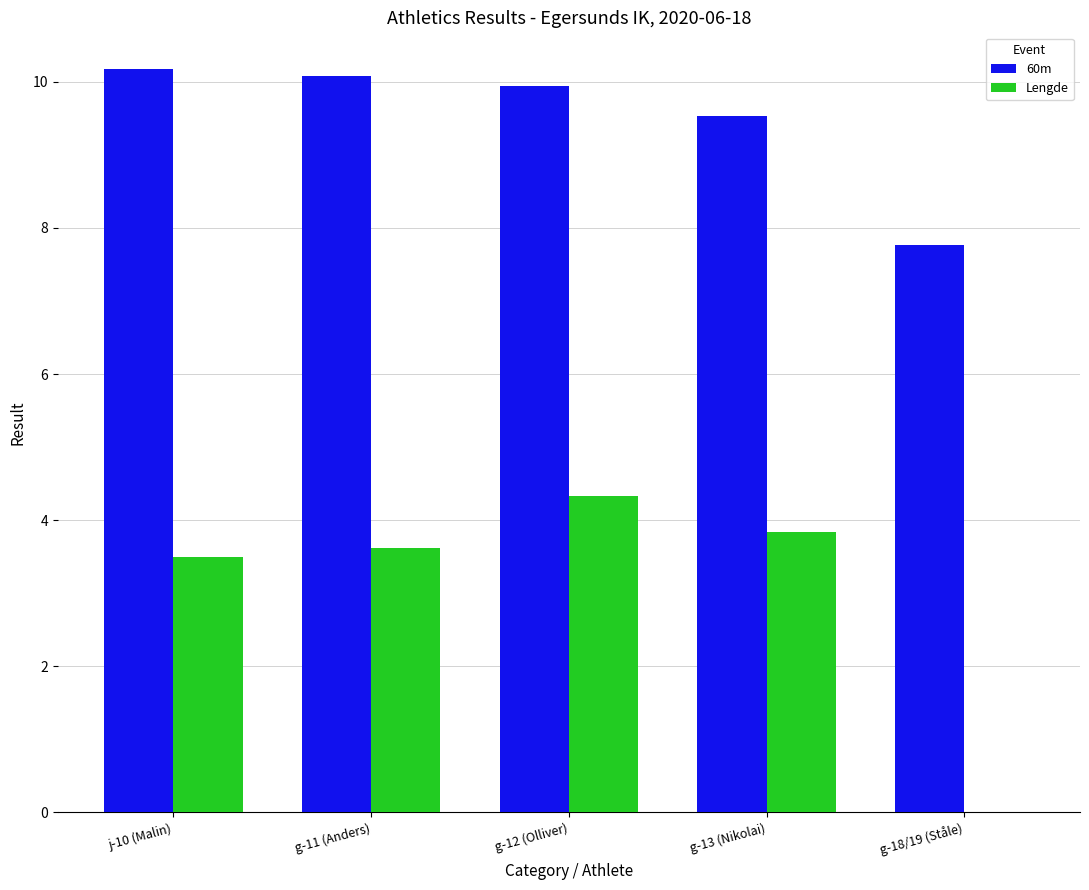

What is the greatest value displayed?

10.2